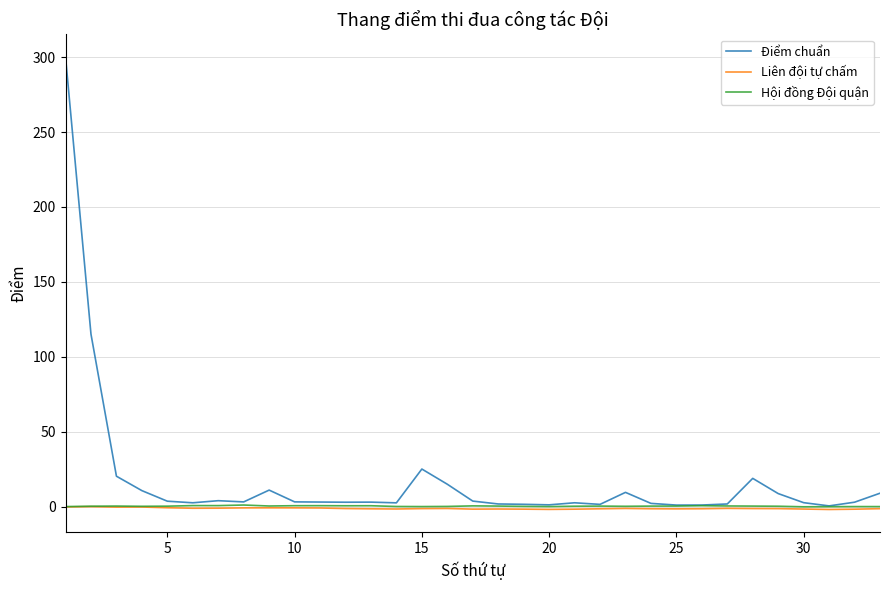

True or false: Điểm chuẩn has more than 1 interior local peaks.

True